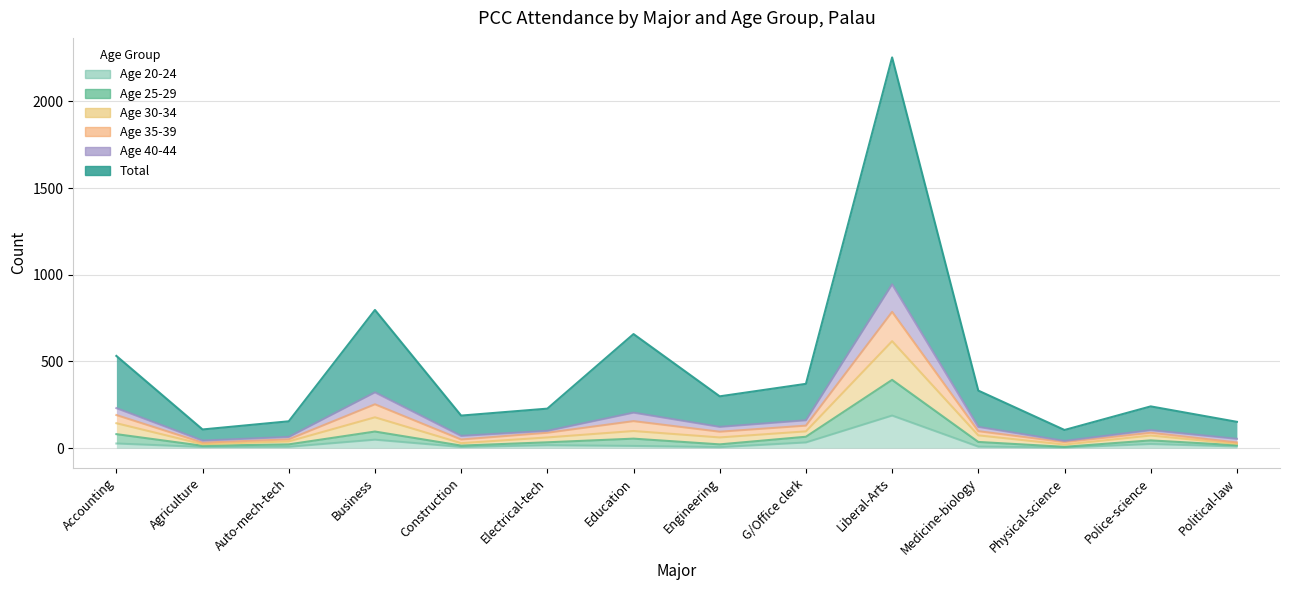

Where is Age 20-24 nearest to the value 96?

Business